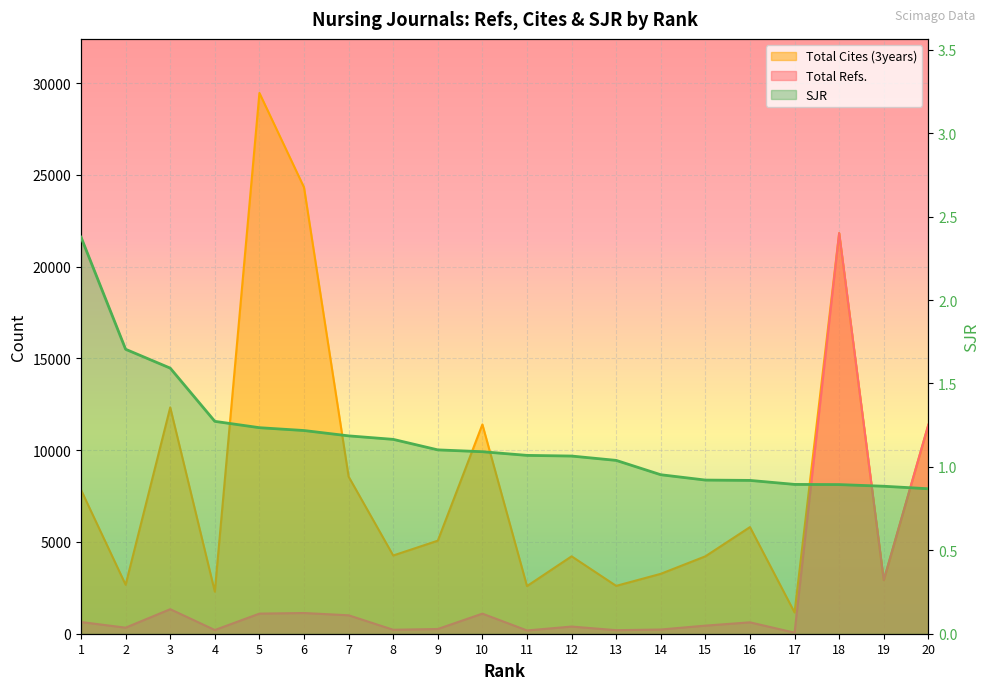

Reading left to right, transcribe all the data shown in this chart.

Total Refs.: 637.0	330.0	1336.0	201.0	1095.0	1128.0	1004.0	216.0	257.0	1094.0	178.0	390.0	193.0	229.0	441.0	620.0	56.0	21827.0	2921.0	11384.0
Total Cites (3years): 7834.0	2667.0	12330.0	2294.0	29461.0	24318.0	8559.0	4262.0	5069.0	11402.0	2595.0	4217.0	2607.0	3264.0	4217.0	5809.0	1158.0	21827.0	2921.0	11384.0
SJR: 2.4	1.7	1.6	1.3	1.2	1.2	1.2	1.2	1.1	1.1	1.1	1.1	1.0	1.0	0.9	0.9	0.9	0.9	0.9	0.9